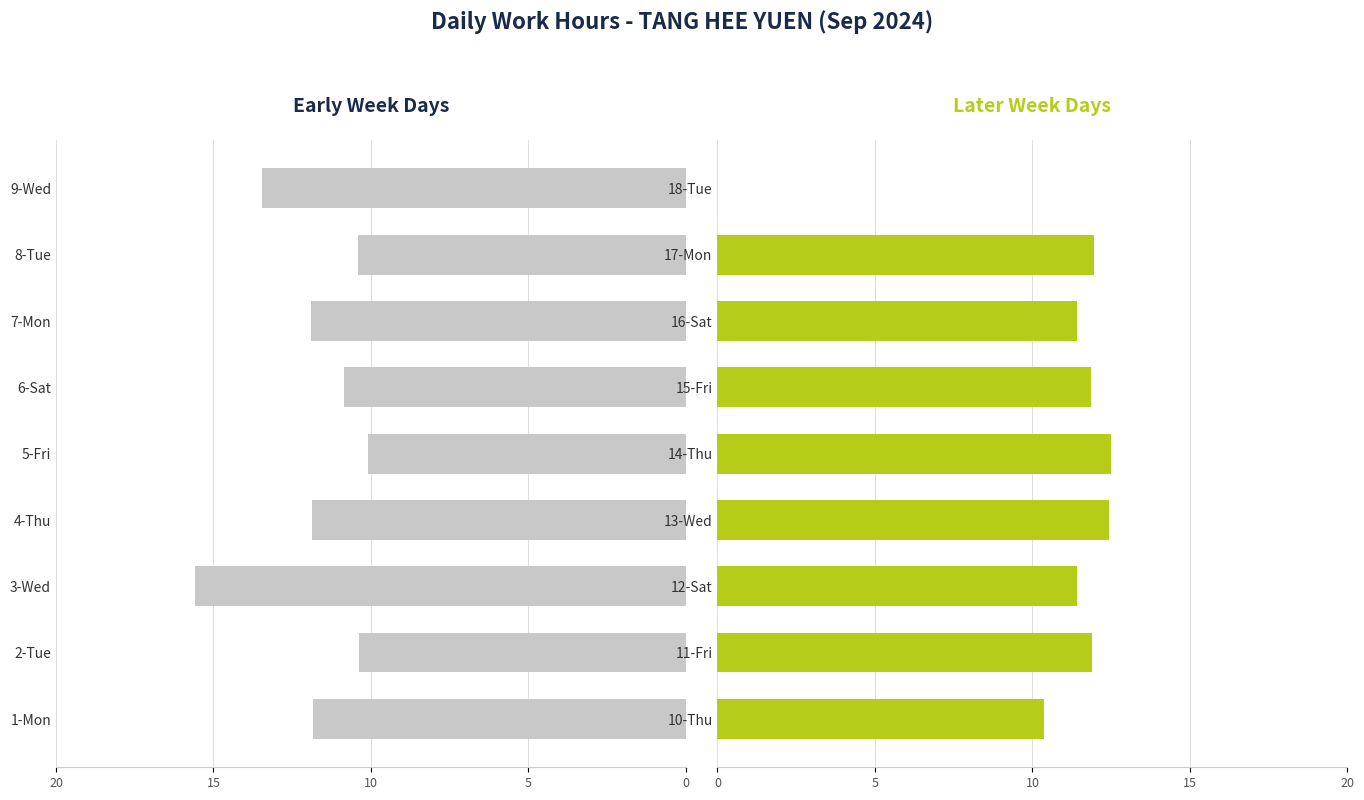

How many bars are there in total?

18